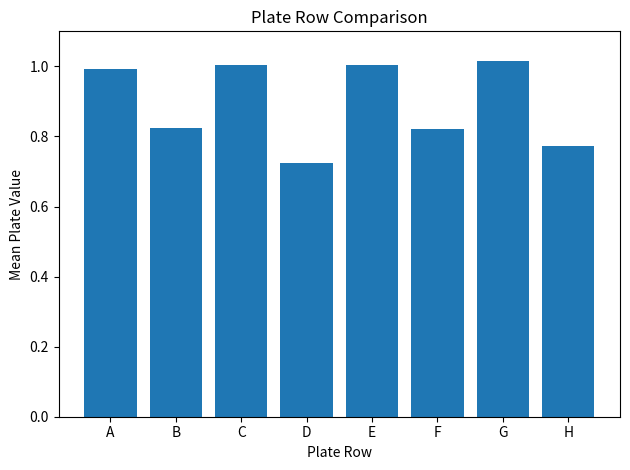

How many distinct data groups are displayed?

1